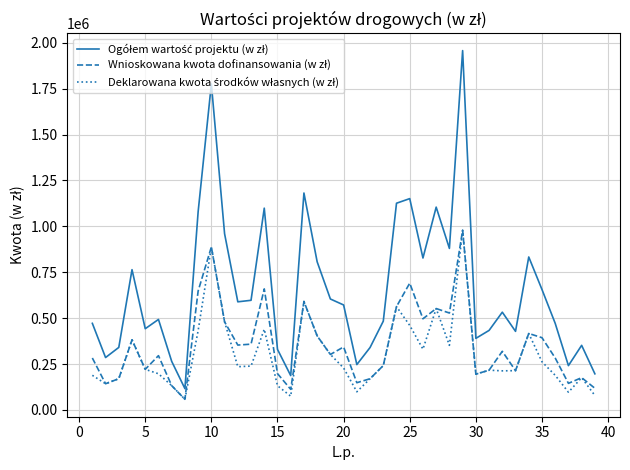

How many lines are shown in the chart?

3